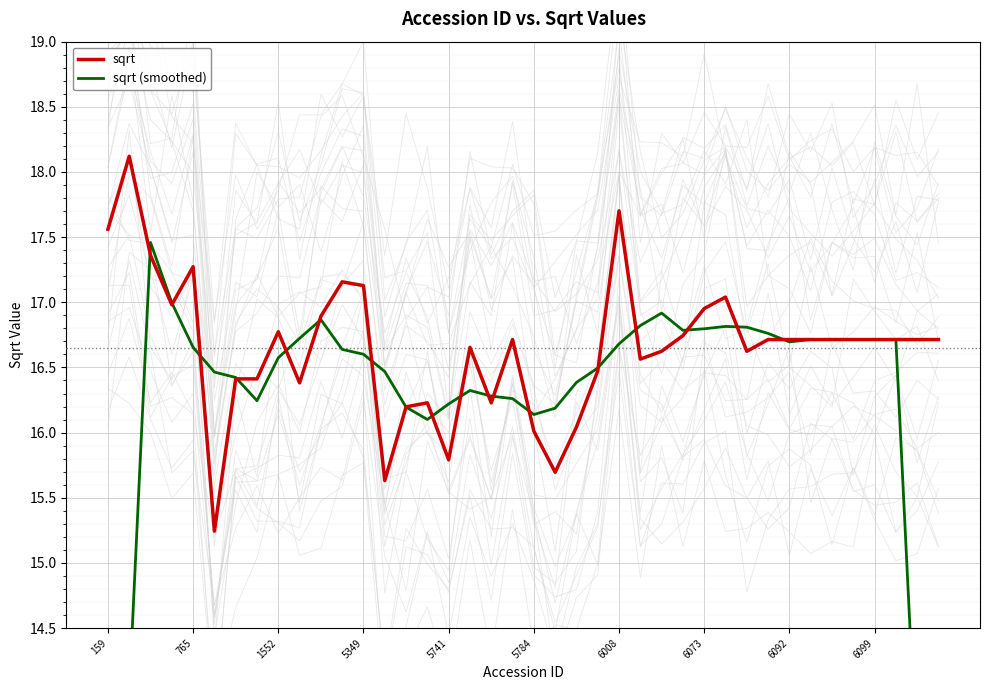

What is the approximate value of sqrt at 18?

16.2